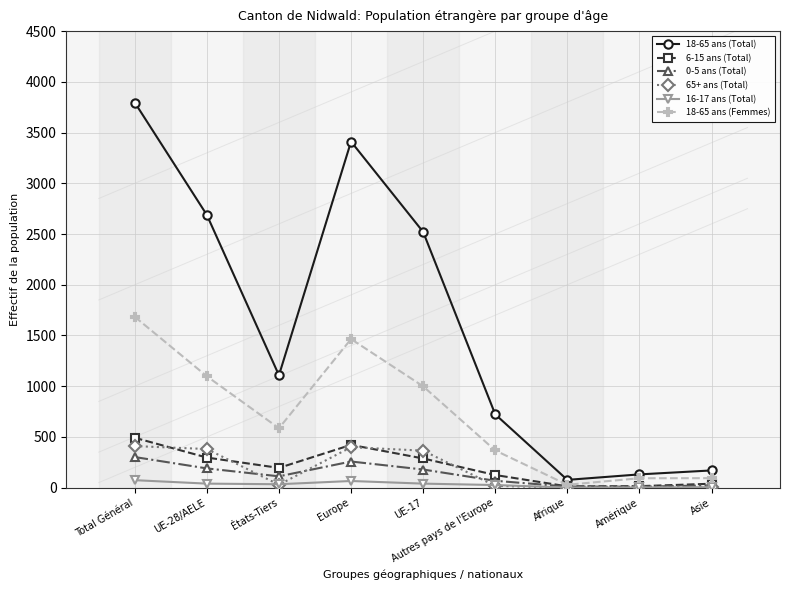

Reading left to right, transcribe all the data shown in this chart.

18-65 ans (Total): Total Général=3796	UE-28/AELE=2688	États-Tiers=1108	Europe=3411	UE-17=2521	Autres pays de l'Europe=723	Afrique=77	Amérique=131	Asie=170
6-15 ans (Total): Total Général=492	UE-28/AELE=297	États-Tiers=195	Europe=422	UE-17=288	Autres pays de l'Europe=125	Afrique=13	Amérique=15	Asie=39
0-5 ans (Total): Total Général=302	UE-28/AELE=190	États-Tiers=112	Europe=258	UE-17=179	Autres pays de l'Europe=68	Afrique=11	Amérique=10	Asie=23
65+ ans (Total): Total Général=410	UE-28/AELE=381	États-Tiers=29	Europe=399	UE-17=365	Autres pays de l'Europe=18	Afrique=0	Amérique=6	Asie=5
16-17 ans (Total): Total Général=74	UE-28/AELE=40	États-Tiers=34	Europe=66	UE-17=40	Autres pays de l'Europe=26	Afrique=1	Amérique=2	Asie=5
18-65 ans (Femmes): Total Général=1684	UE-28/AELE=1098	États-Tiers=586	Europe=1465	UE-17=999	Autres pays de l'Europe=367	Afrique=29	Amérique=93	Asie=94